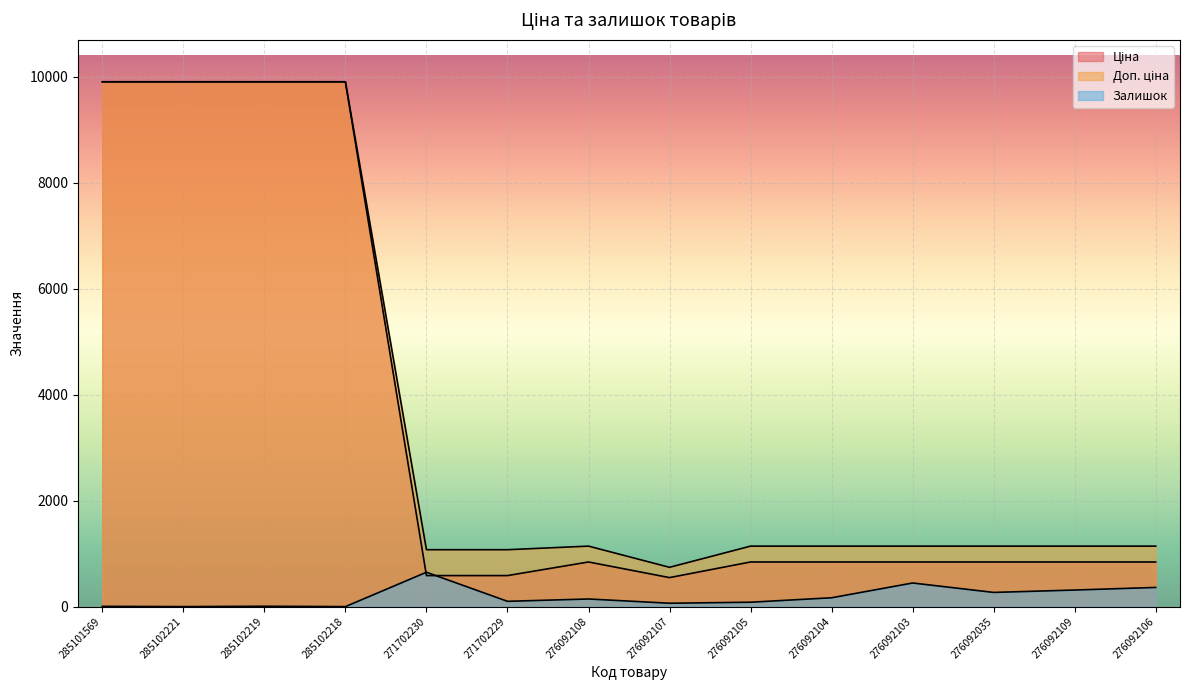

What is the difference between the highest and lowest values at 271702230?

488.5